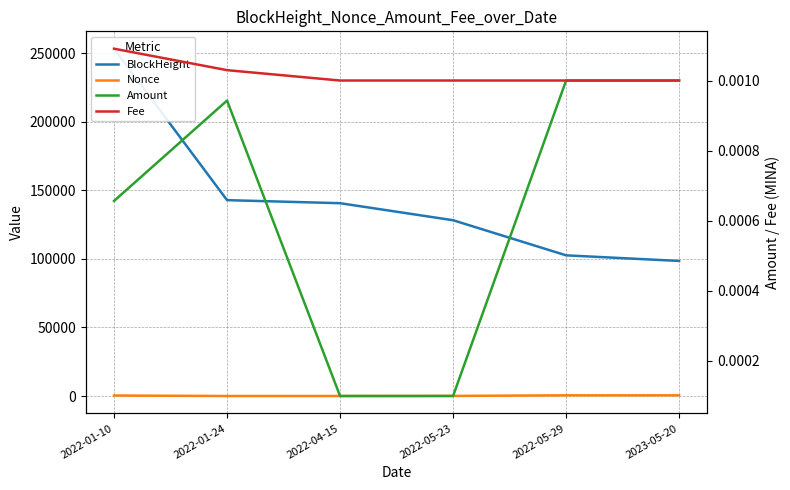

Reading right to left, extract all data points from this chart.

BlockHeight: 2023-05-20=98463.0	2022-05-29=102561.0	2022-05-23=128150.0	2022-04-15=140568.0	2022-01-24=142791.0	2022-01-10=253199.0
Nonce: 2023-05-20=517.0	2022-05-29=501.0	2022-05-23=81.0	2022-04-15=12.0	2022-01-24=6.0	2022-01-10=362.0
Amount: 2023-05-20=0.0	2022-05-29=0.0	2022-05-23=0.0	2022-04-15=0.0	2022-01-24=0.0	2022-01-10=0.0
Fee: 2023-05-20=0.0	2022-05-29=0.0	2022-05-23=0.0	2022-04-15=0.0	2022-01-24=0.0	2022-01-10=0.0